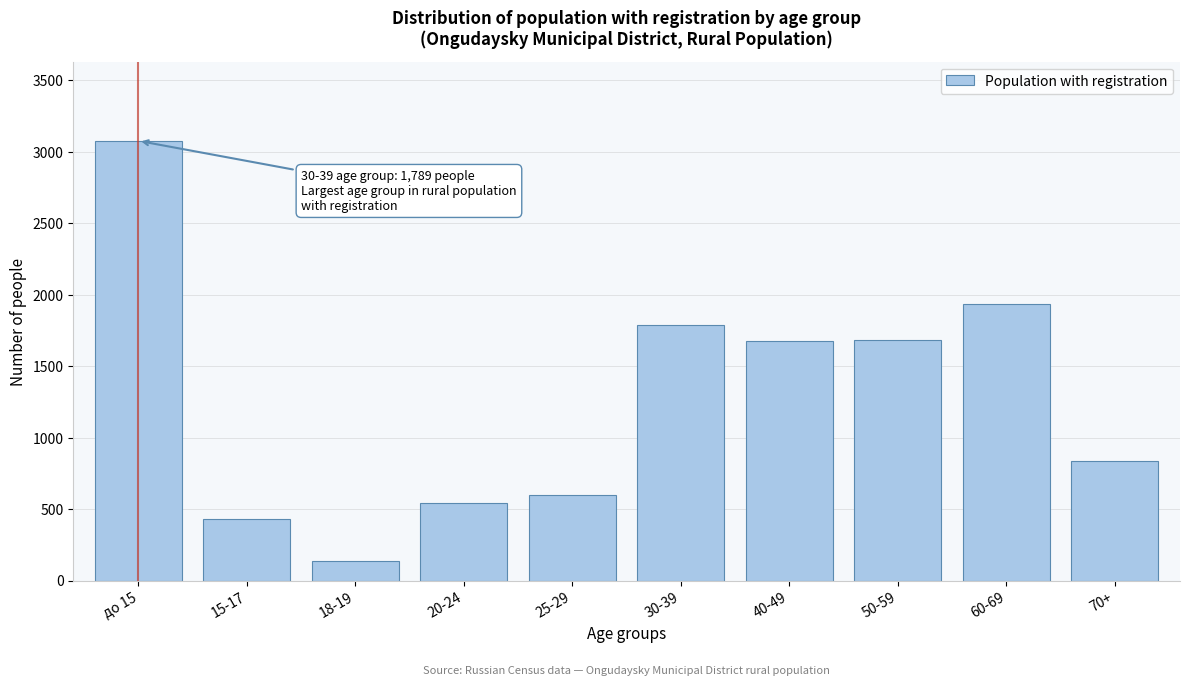

The value at 60-69 is 3068. True or false?

False